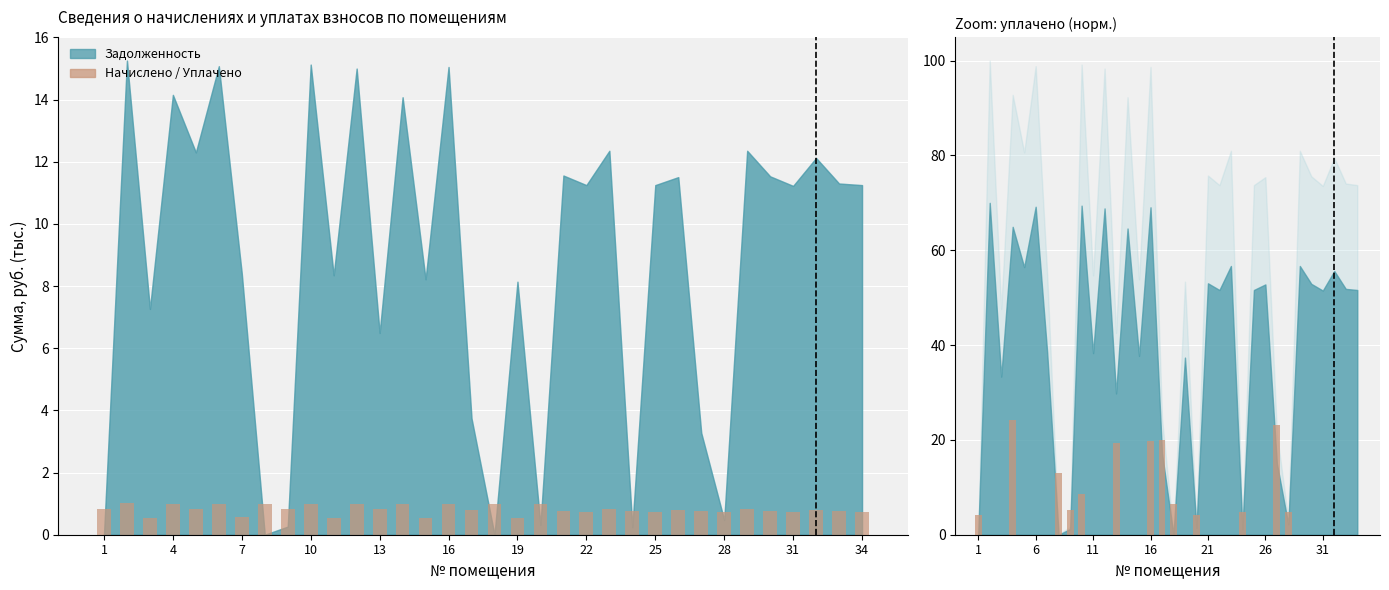

Reading left to right, list all the values displayed in this chart.

начислено: 0.8	1.0	0.5	1.0	0.8	1.0	0.6	1.0	0.8	1.0	0.6	1.0	0.8	1.0	0.5	1.0	0.8	1.0	0.5	1.0	0.8	0.7	0.8	0.8	0.7	0.8	0.8	0.7	0.8	0.8	0.7	0.8	0.7	0.7
уплачено: 4.2	0.0	0.0	24.3	0.0	0.0	0.0	13.0	5.3	8.7	0.0	0.0	19.4	0.0	0.0	19.7	19.9	6.5	0.0	4.2	0.0	0.0	0.0	4.9	0.0	0.0	23.2	4.8	0.0	0.0	0.0	0.0	0.0	0.0